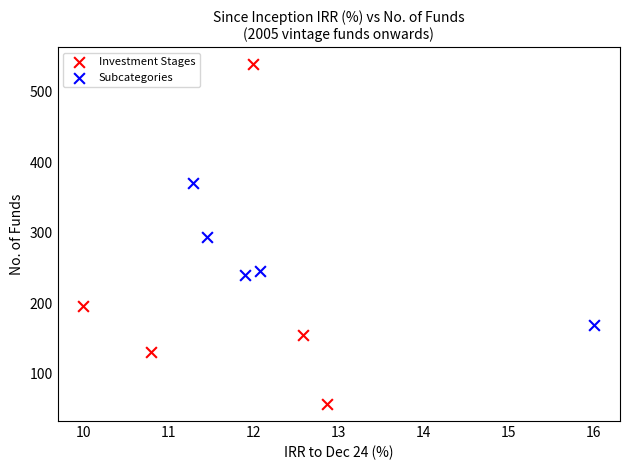

Which series has the largest Y range (max minus min)?

Investment Stages